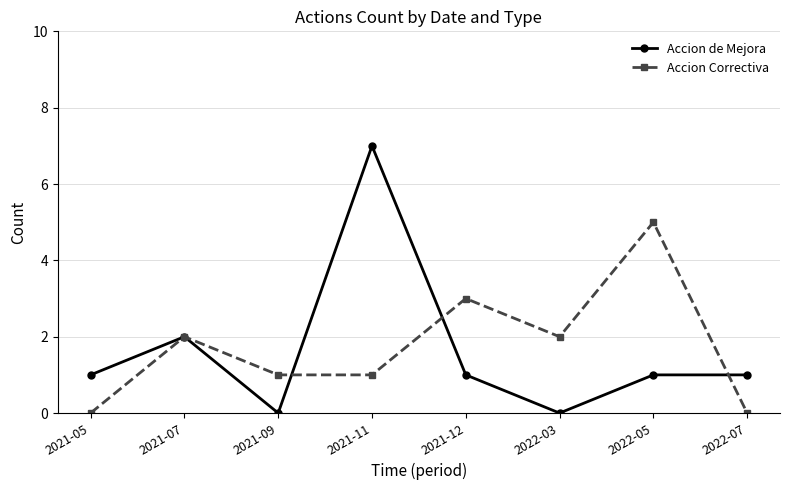

What is the difference between the maximum and minimum values in the Accion Correctiva series?

5